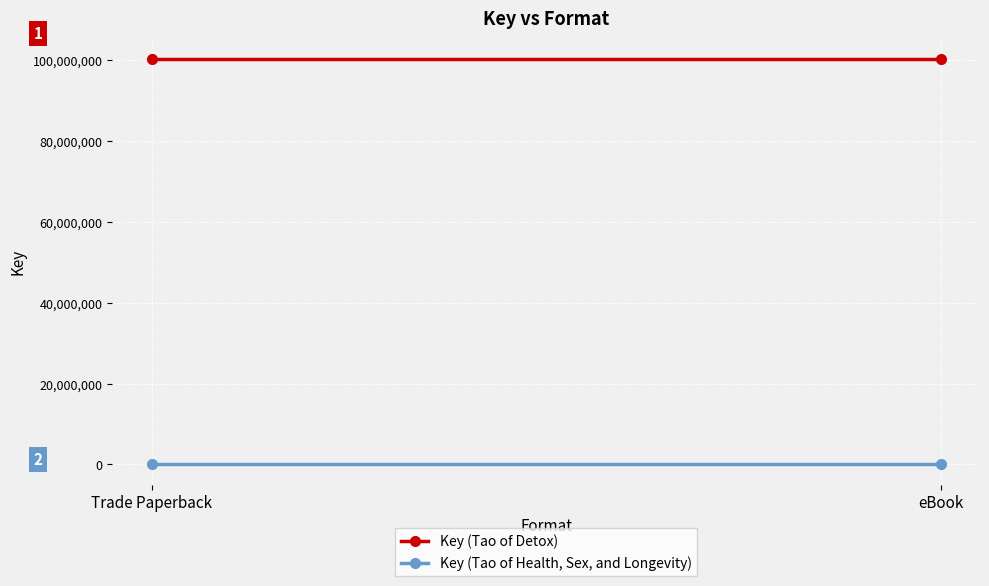

What value does the Key (Tao of Health, Sex, and Longevity) series have at eBook?

132